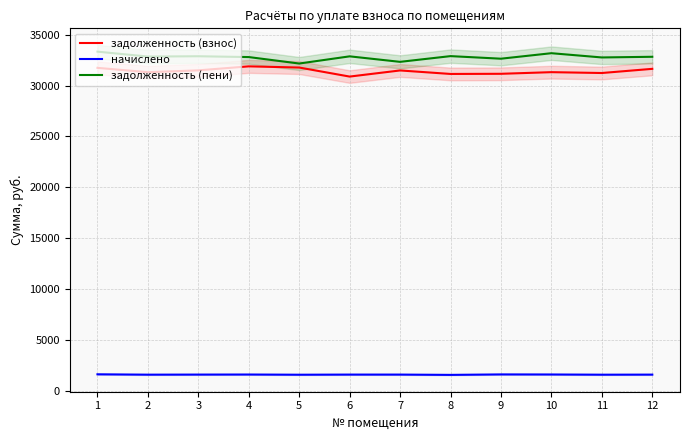

Read the задолженность (взнос) value at 12.

31638.1